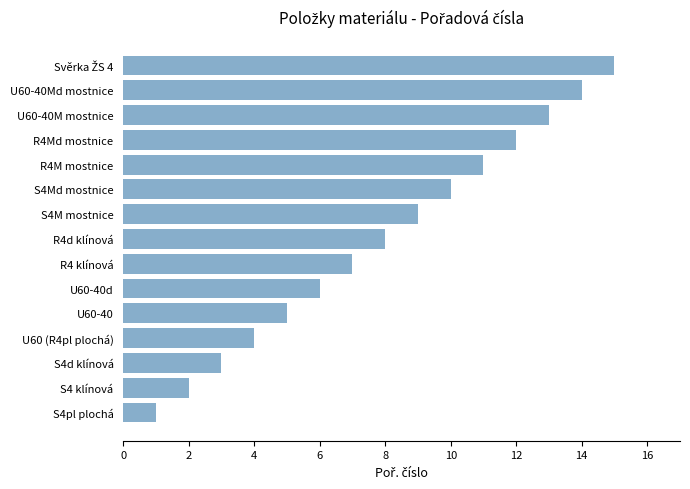

What is the difference between the maximum and second lowest values?

13